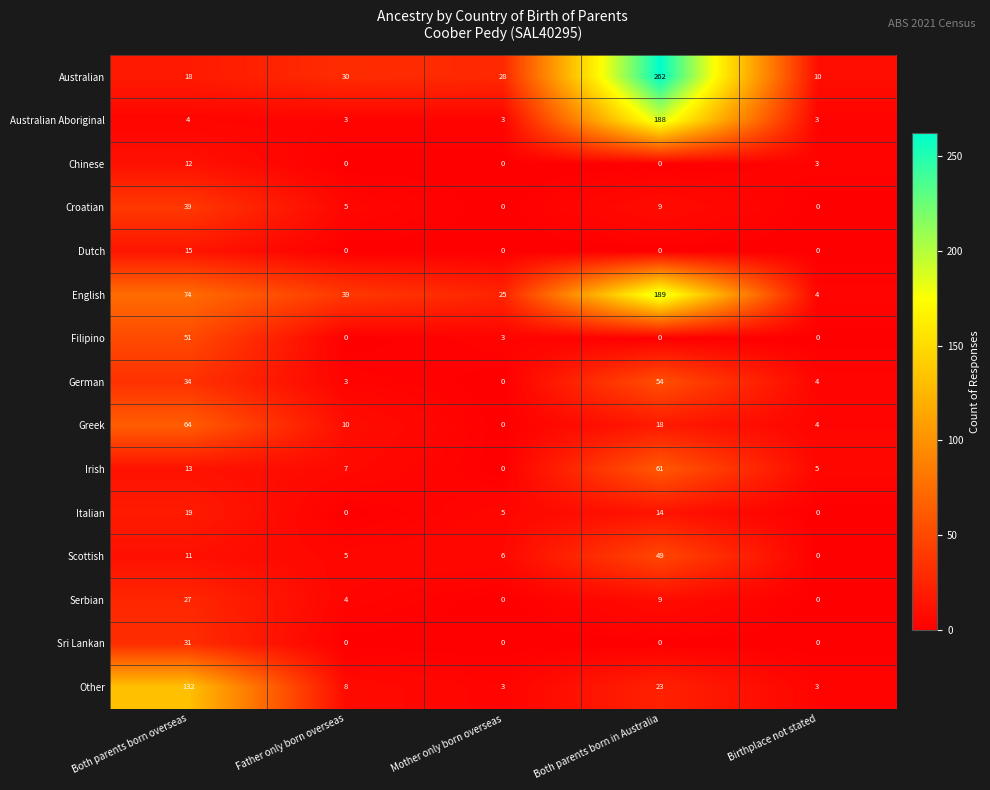

List the series in order of their peak value, lowest first.

Chinese, Dutch, Italian, Serbian, Sri Lankan, Croatian, Scottish, Filipino, German, Irish, Greek, Other, Australian Aboriginal, English, Australian